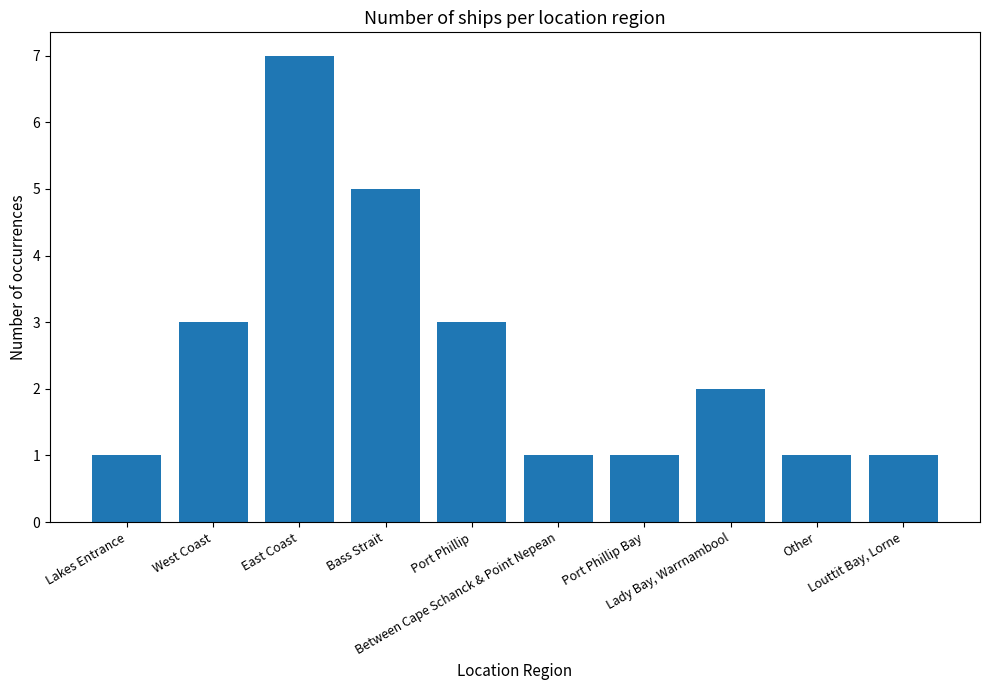

At which label does the data first exceed 2?

West Coast